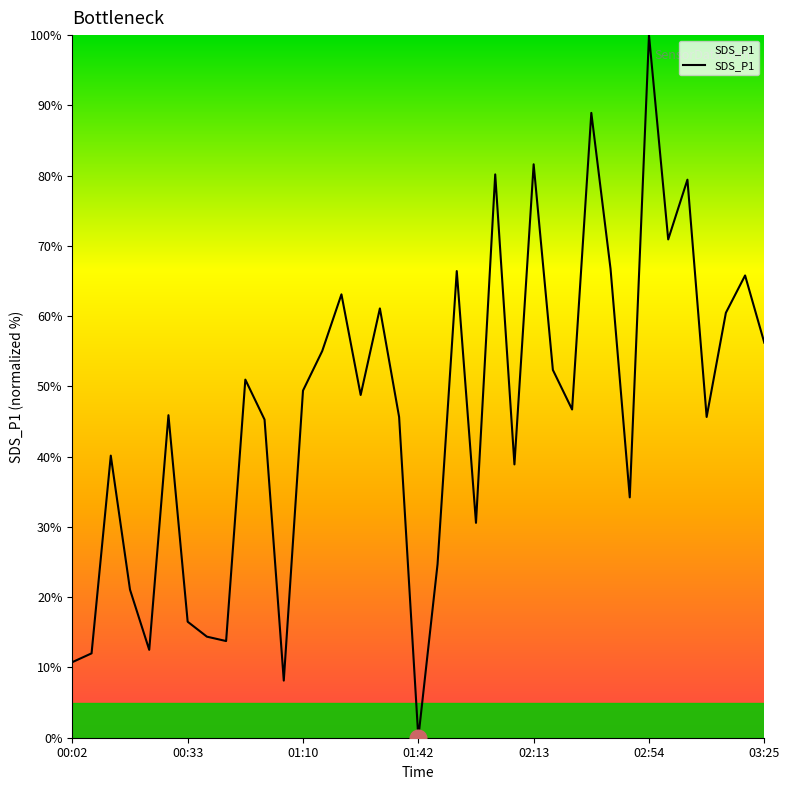

What is the difference between the maximum and minimum values?

100.0